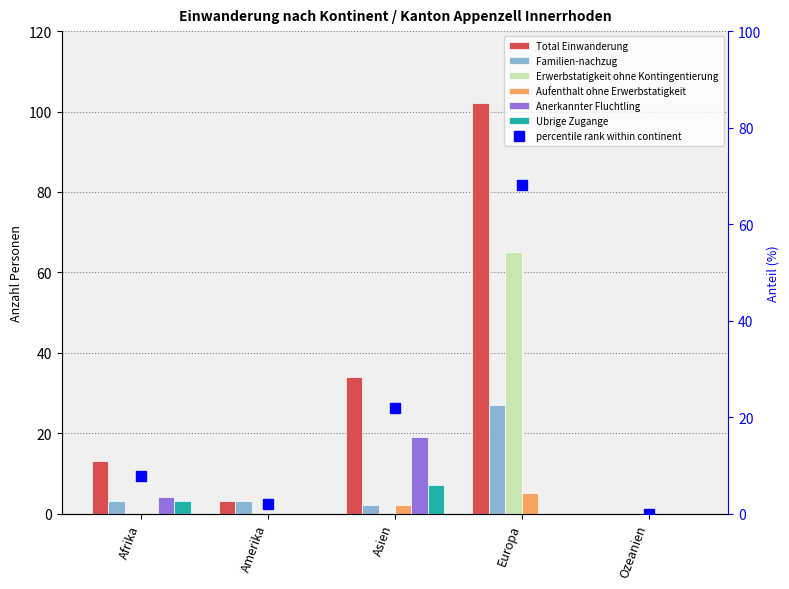

Rank the series by their maximum value, from lowest to highest.

Aufenthalt ohne Erwerbstatigkeit, Ubrige Zugange, Anerkannter Fluchtling, Familien-nachzug, Erwerbstatigkeit ohne Kontingentierung, Total Einwanderung